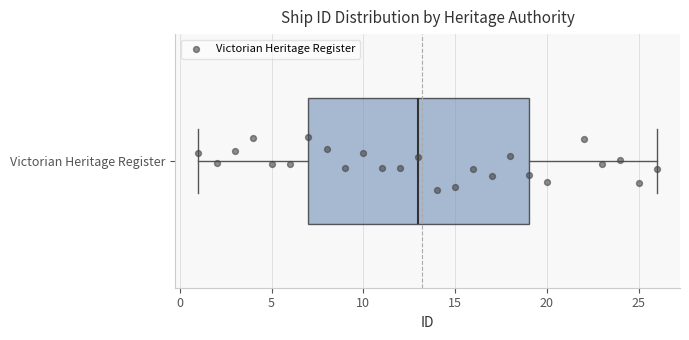

Transcribe this box plot: give where the median line is, the range the box spans, and where the two whiskers end, as read against the x-axis. The values are not printed on the chart, so give them approximately, as read against the axis.

median 13, box 7 to 19, whiskers 1 to 26